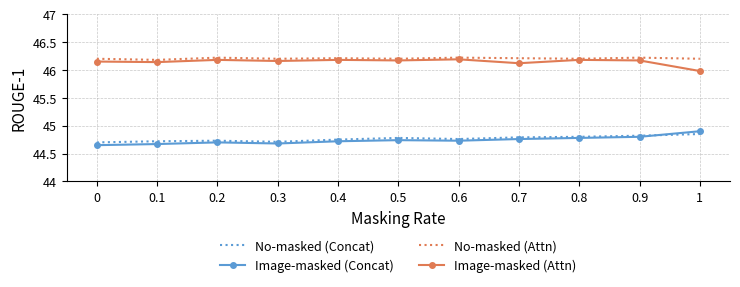

How many Image-masked (Concat) values are between 44 and 45?

11